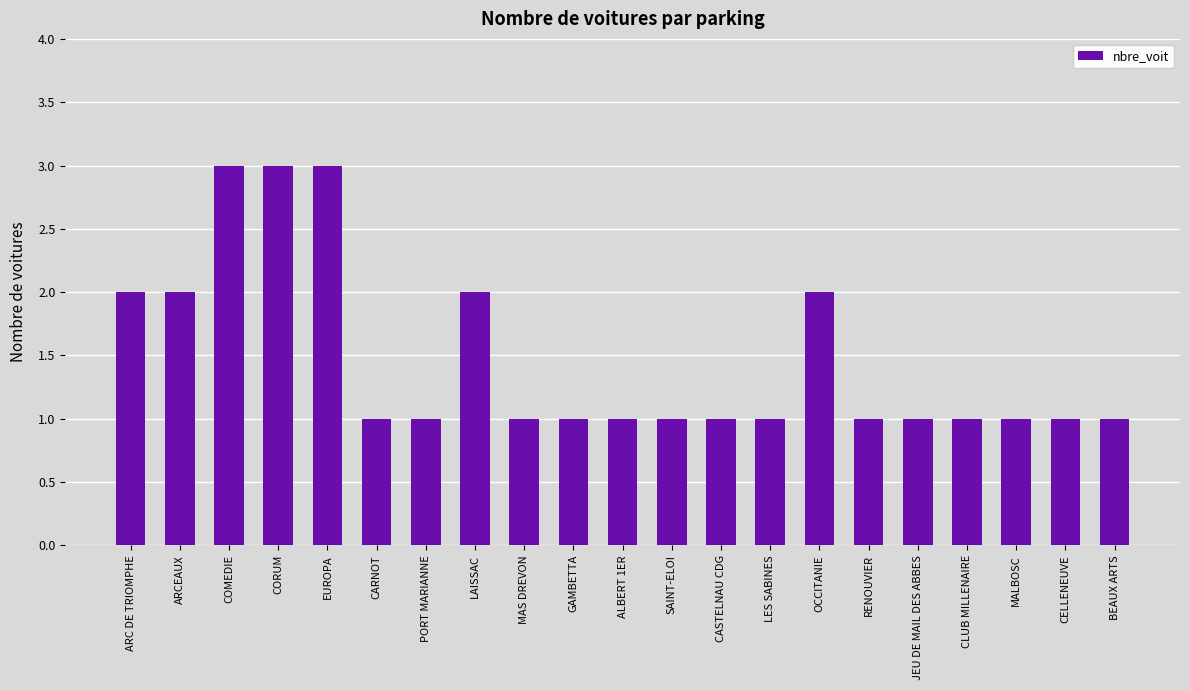

What is the sum of all values?

31